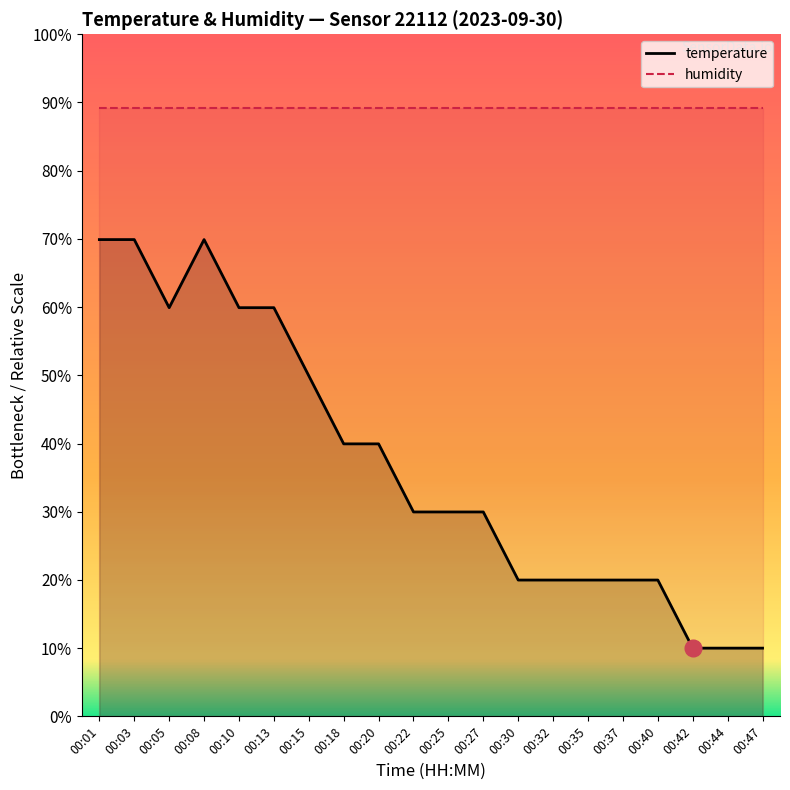

What is the value of the 2nd point from the left?

69.9